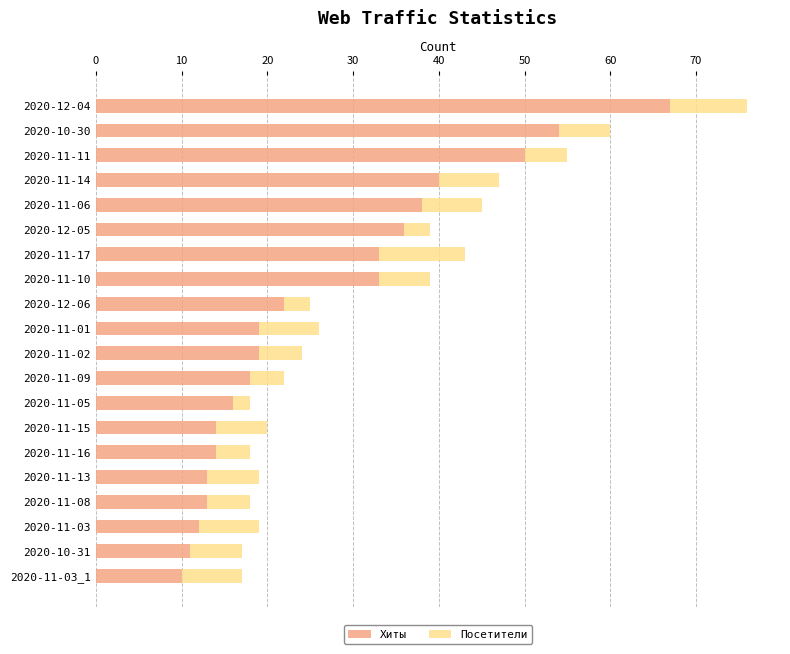

What is the sum of all Хиты values?

532